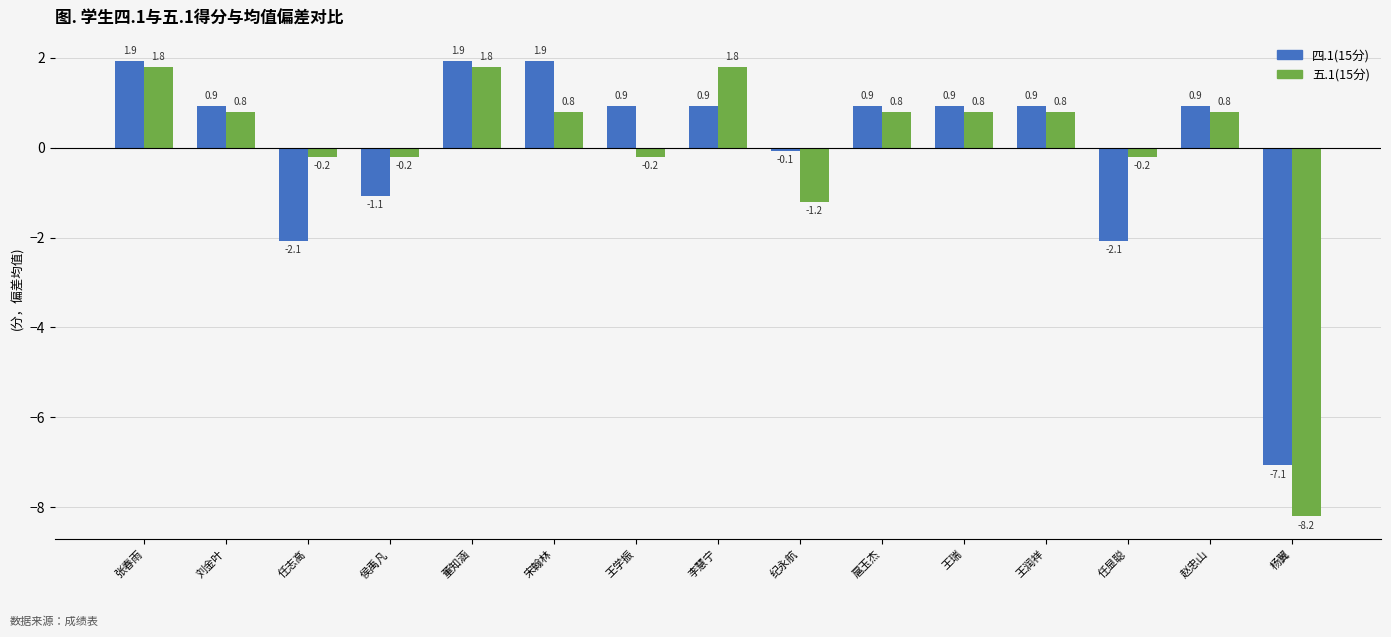

At how many categories does at least one series exceed -2?

14